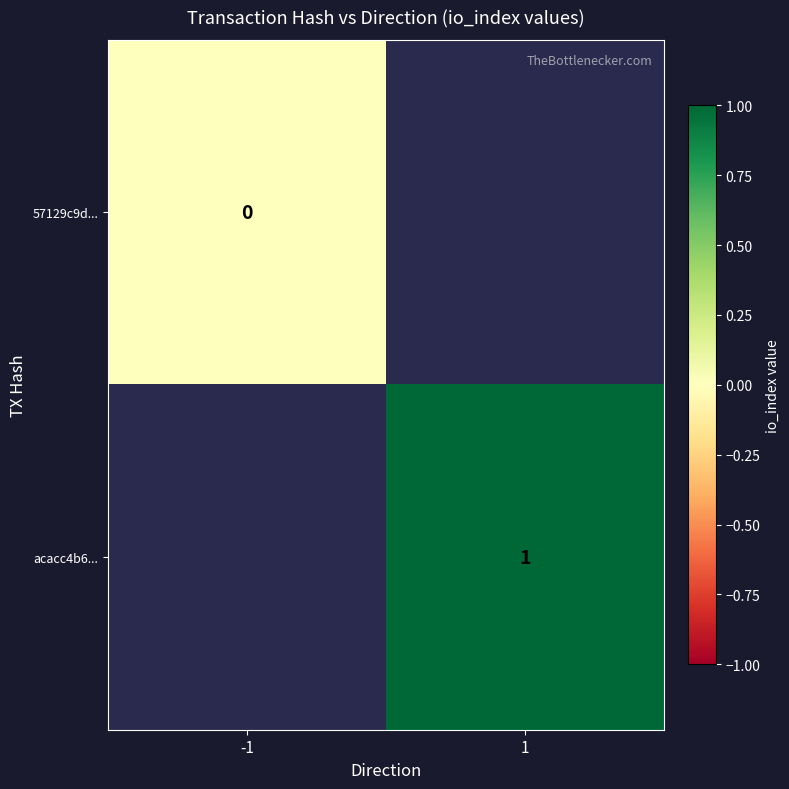

The acacc4b6... series shows 1 at 1. True or false?

True